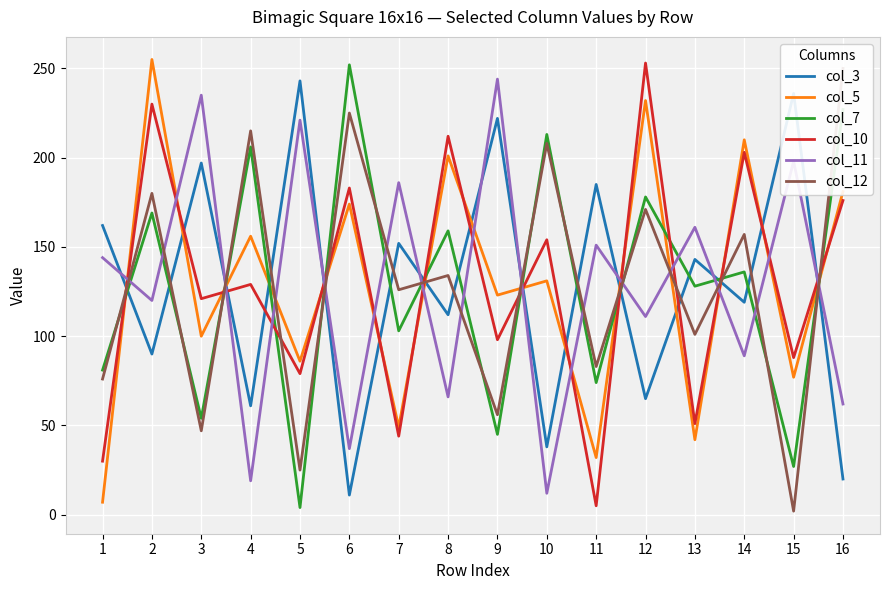

Reading left to right, transcribe all the data shown in this chart.

col_3: 1=162	2=90	3=197	4=61	5=243	6=11	7=152	8=112	9=222	10=38	11=185	12=65	13=143	14=119	15=236	16=20
col_5: 1=7	2=255	3=100	4=156	5=86	6=174	7=49	8=201	9=123	10=131	11=32	12=232	13=42	14=210	15=77	16=181
col_7: 1=81	2=169	3=54	4=206	5=4	6=252	7=103	8=159	9=45	10=213	11=74	12=178	13=128	14=136	15=27	16=227
col_10: 1=30	2=230	3=121	4=129	5=79	6=183	7=44	8=212	9=98	10=154	11=5	12=253	13=51	14=203	15=88	16=176
col_11: 1=144	2=120	3=235	4=19	5=221	6=37	7=186	8=66	9=244	10=12	11=151	12=111	13=161	14=89	15=198	16=62
col_12: 1=76	2=180	3=47	4=215	5=25	6=225	7=126	8=134	9=56	10=208	11=83	12=171	13=101	14=157	15=2	16=250